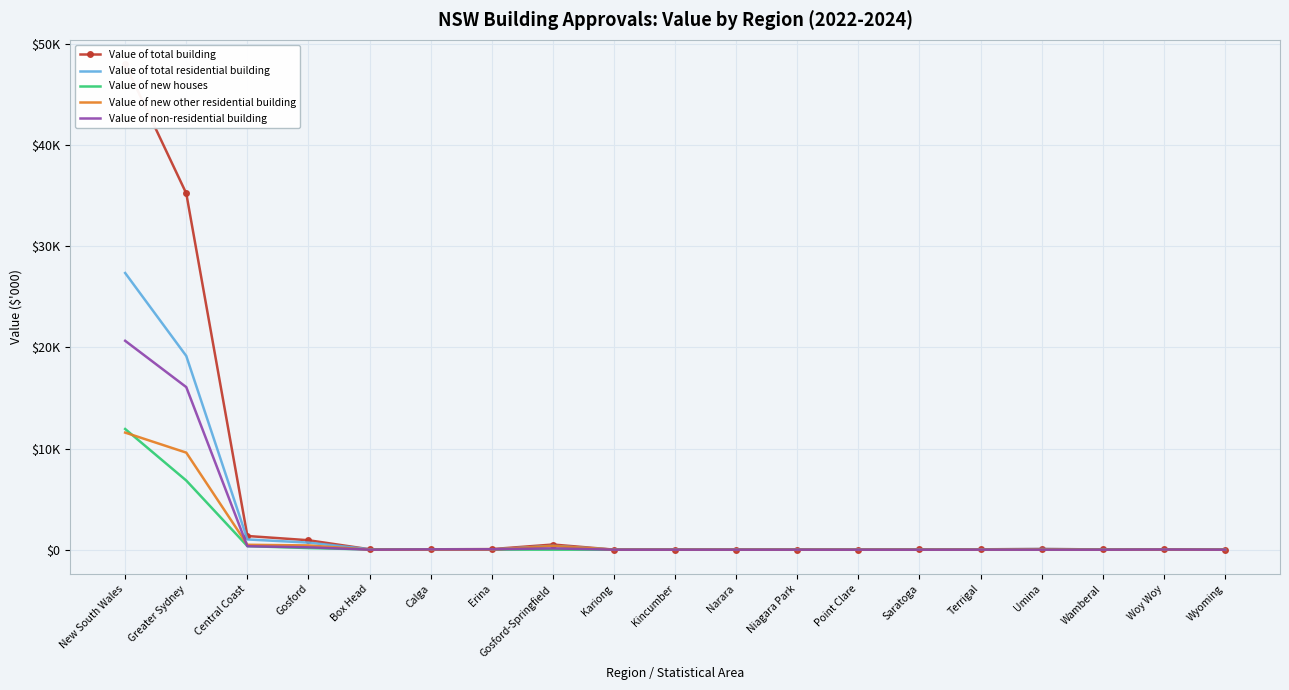

At which category does Value of total residential building reach its first local peak?

Gosford-Springfield